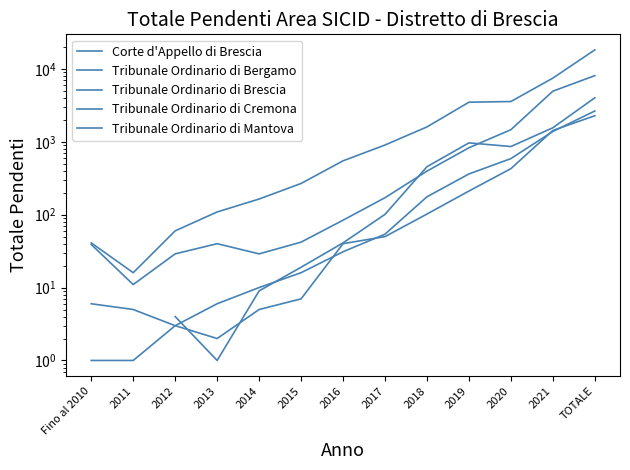

Which series has the largest total across all categories?

Tribunale Ordinario di Brescia